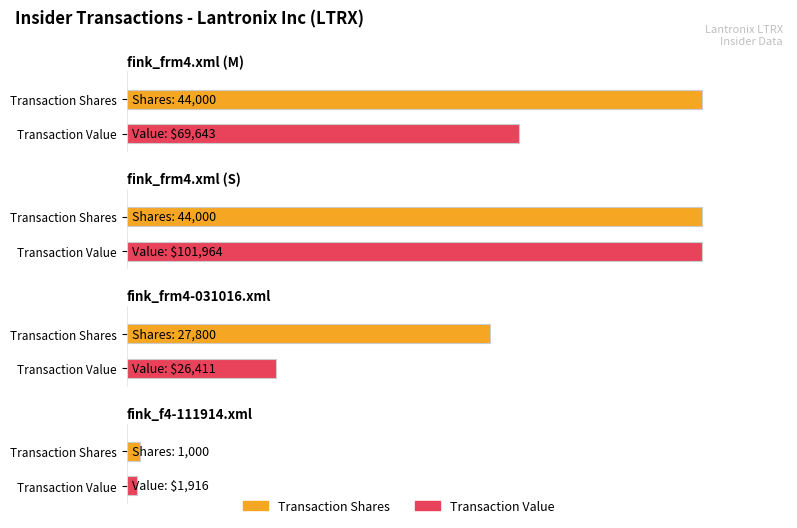

What is the lowest value of the transactionShares series?

1000